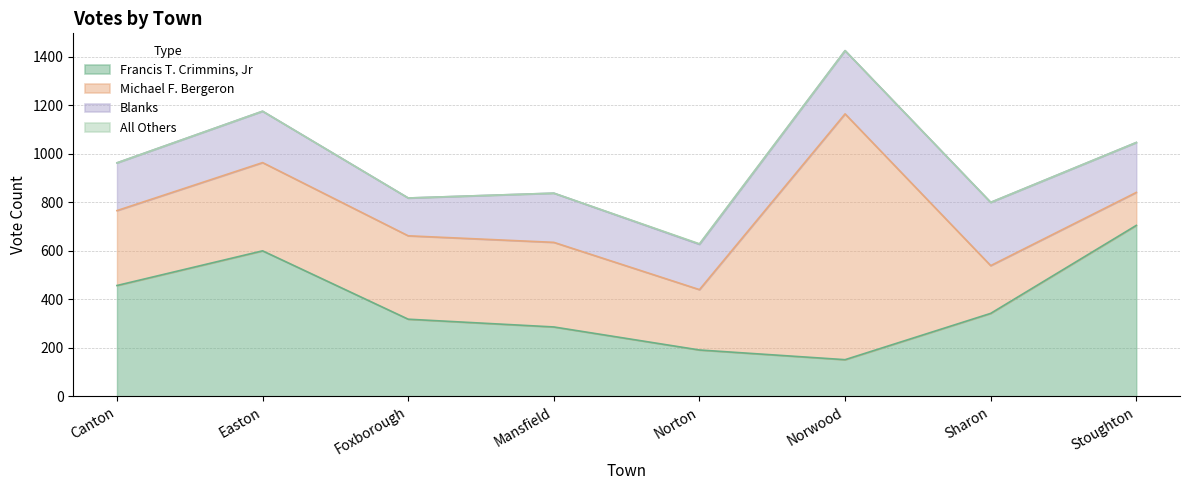

Rank the categories by Michael F. Bergeron value from highest to lowest.

Norwood, Easton, Mansfield, Foxborough, Canton, Norton, Sharon, Stoughton